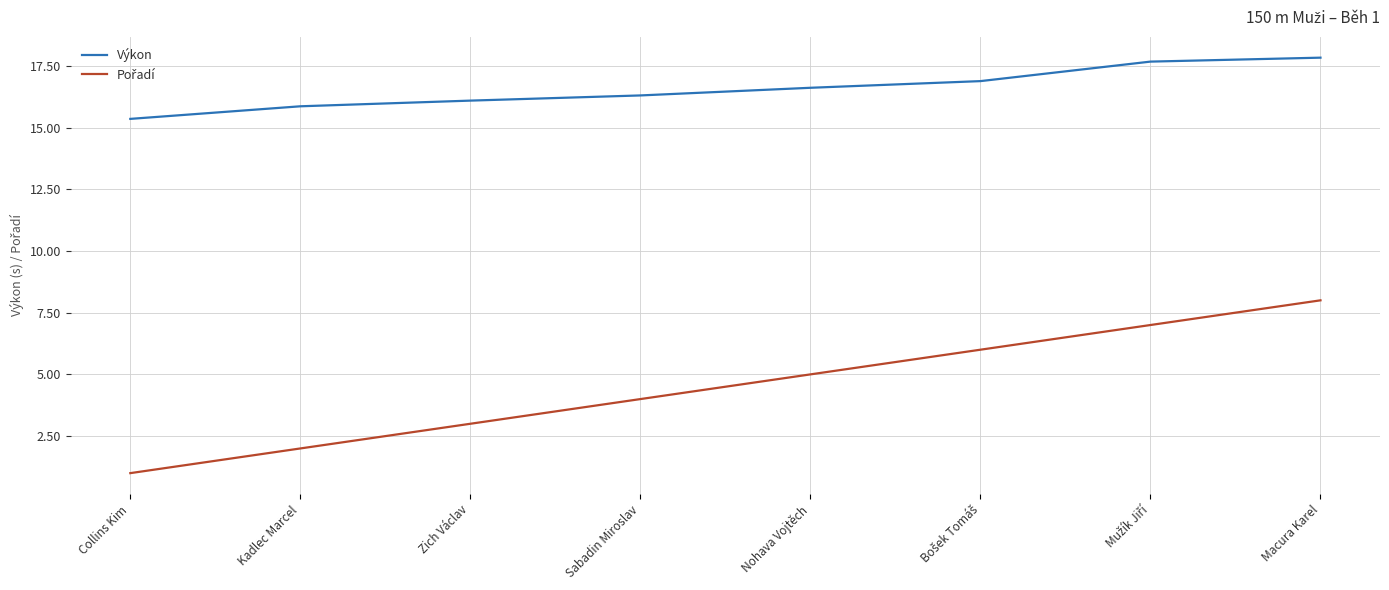

What is the difference between the highest and lowest values at Sabadin Miroslav?

12.3